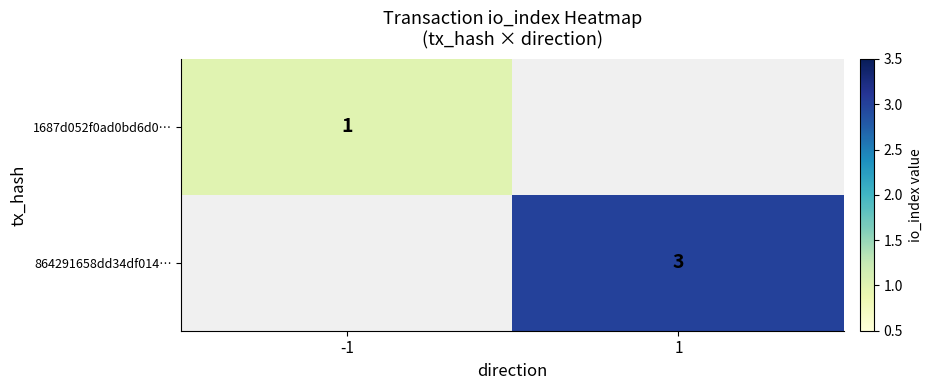

The value of 864291658dd34df014… at 1 is 0.9. True or false?

False